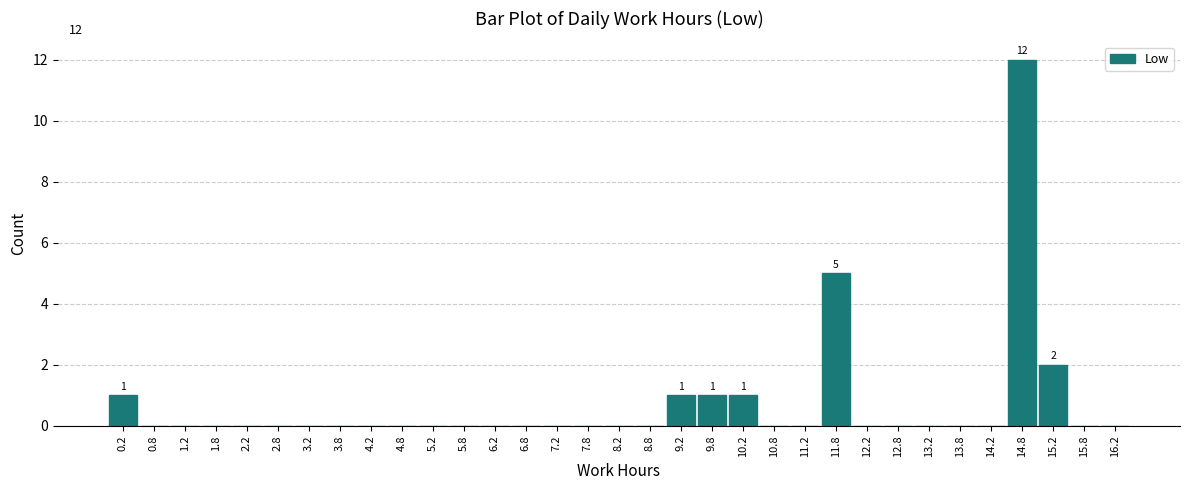

Over which range of the x-axis is the bar tallest?

14.5 to 15.0